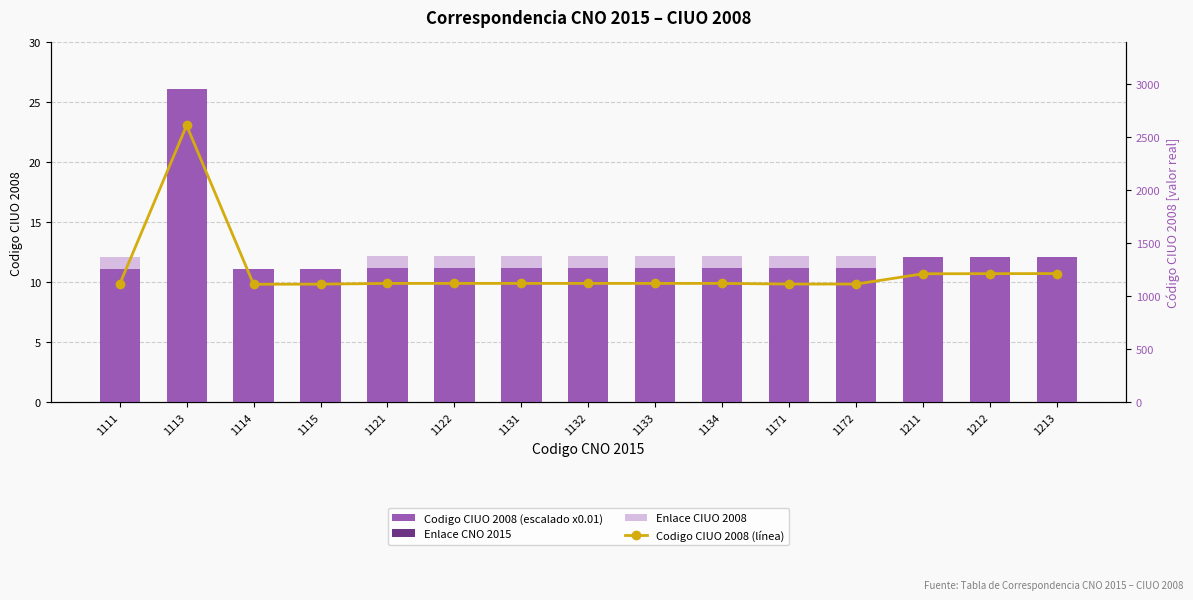

At which category does the chart reach its peak across all series?

1113